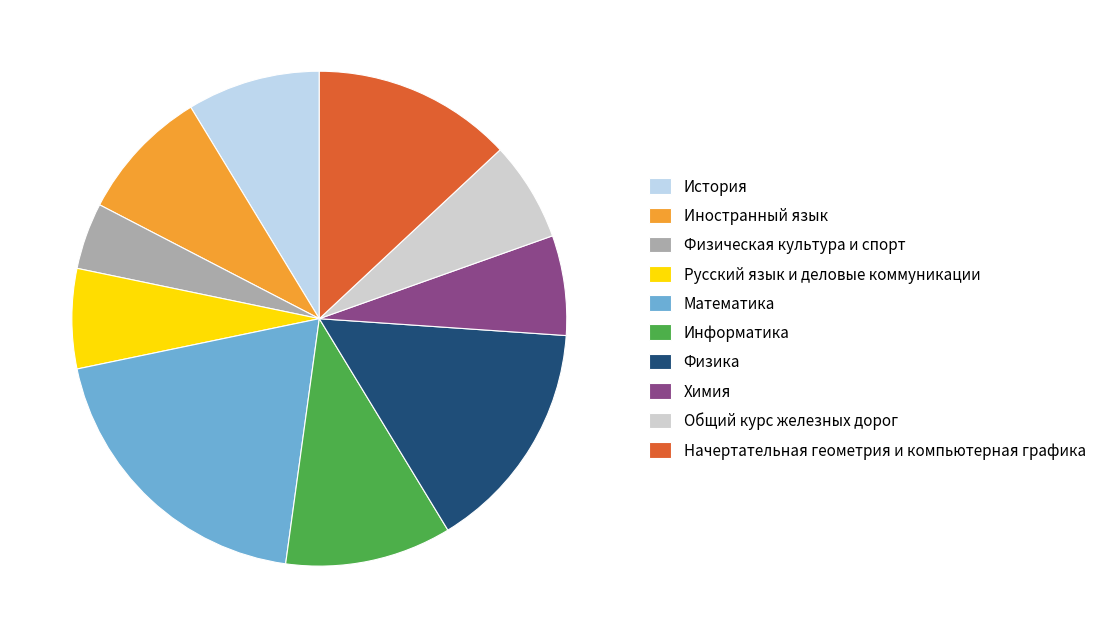

Which has a higher value, Физика or Общий курс железных дорог?

Физика